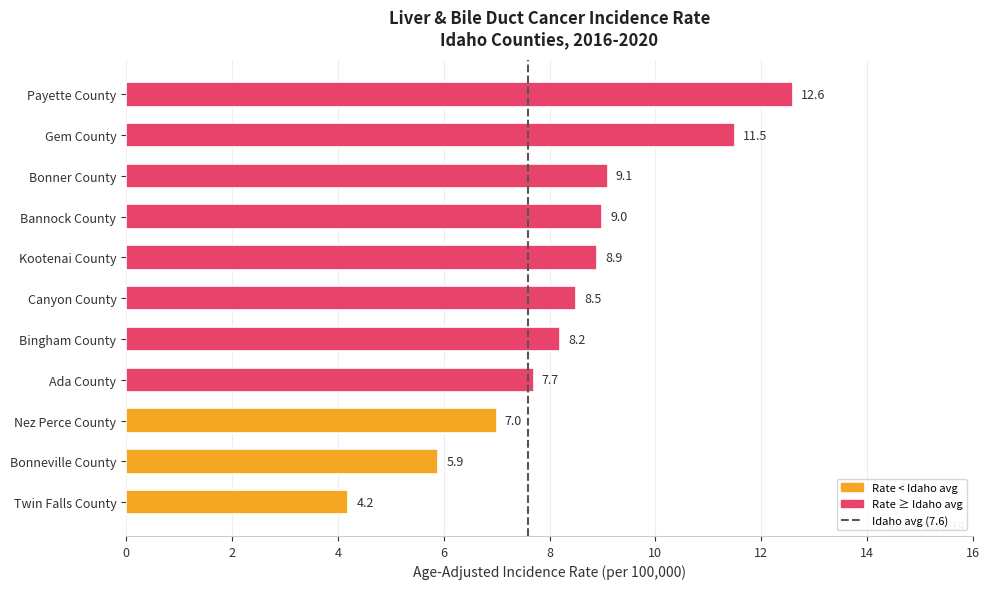

The value at Nez Perce County is 3.5. True or false?

False